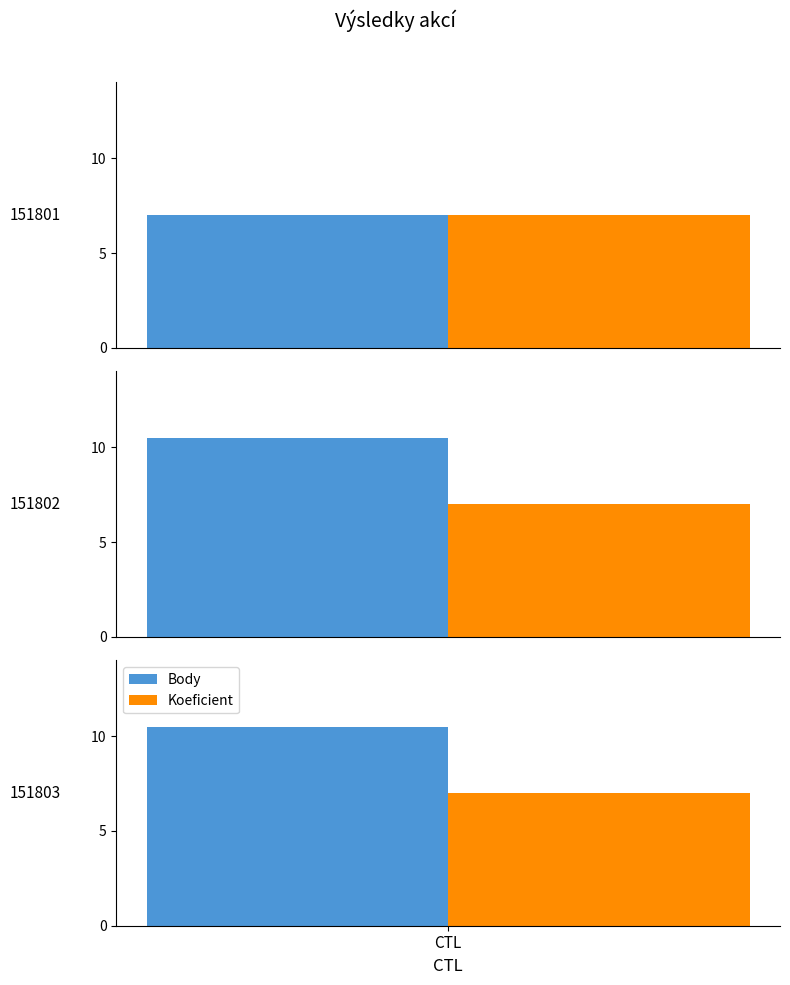

Is it true that Koeficient equals 12.4 at 151801?

False